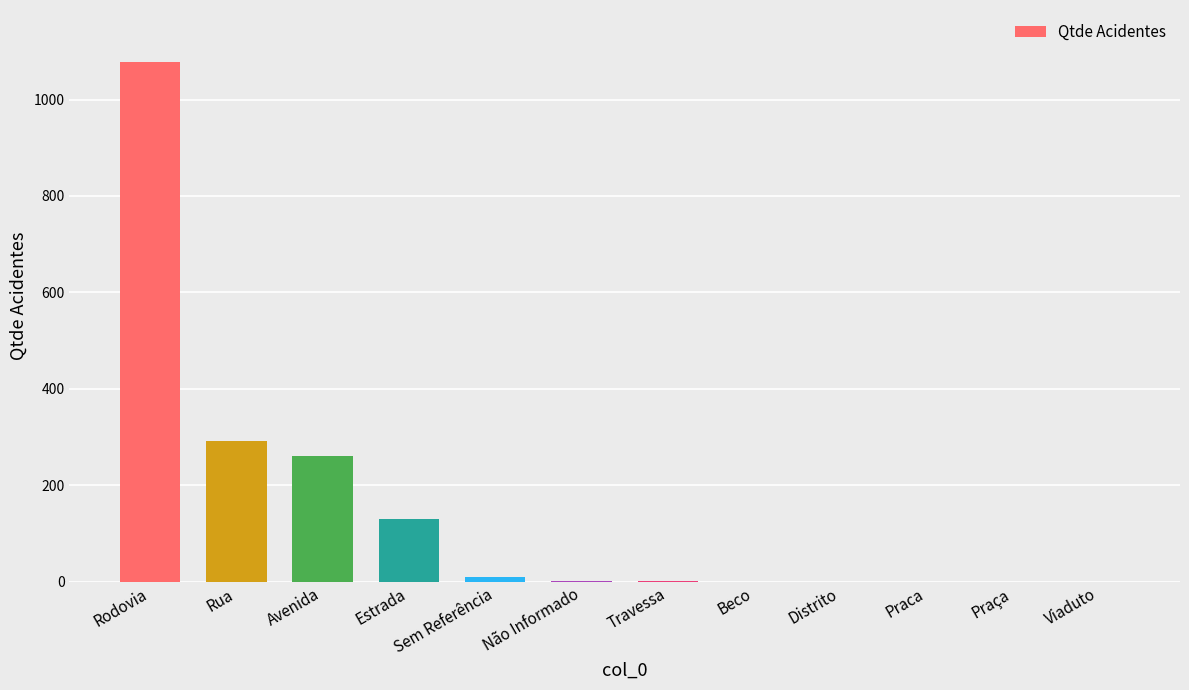

Count the number of data series in this chart.

1